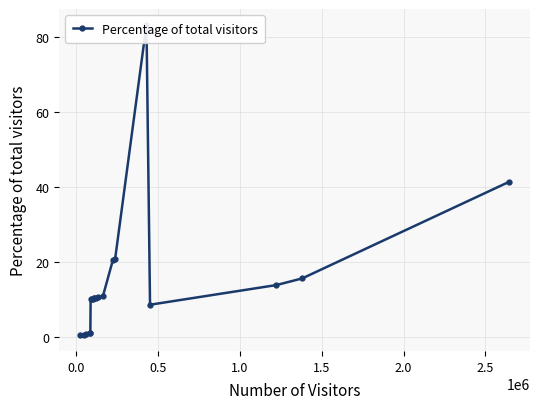

What is the difference between the maximum and minimum values?

83.1